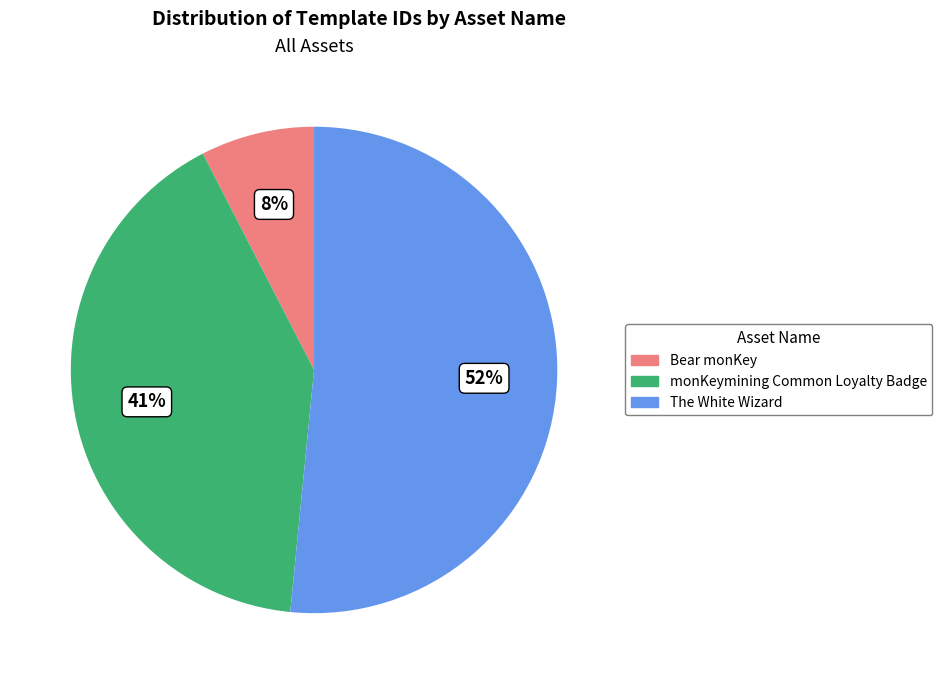

Does any single category account for the majority?

Yes